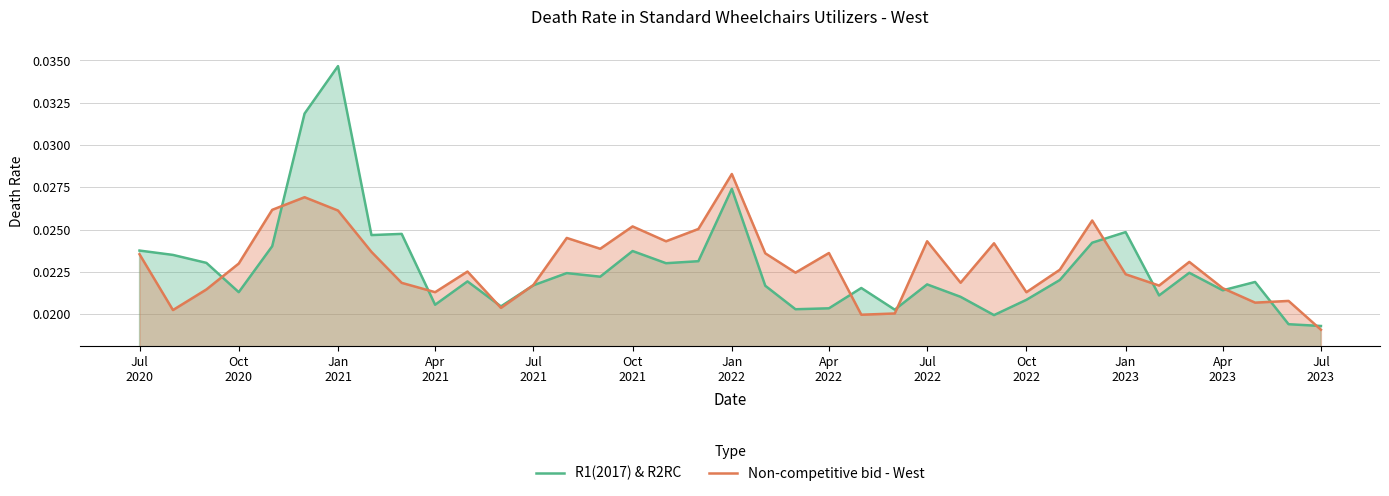

Which series has the largest range (max minus min)?

R1(2017) & R2RC